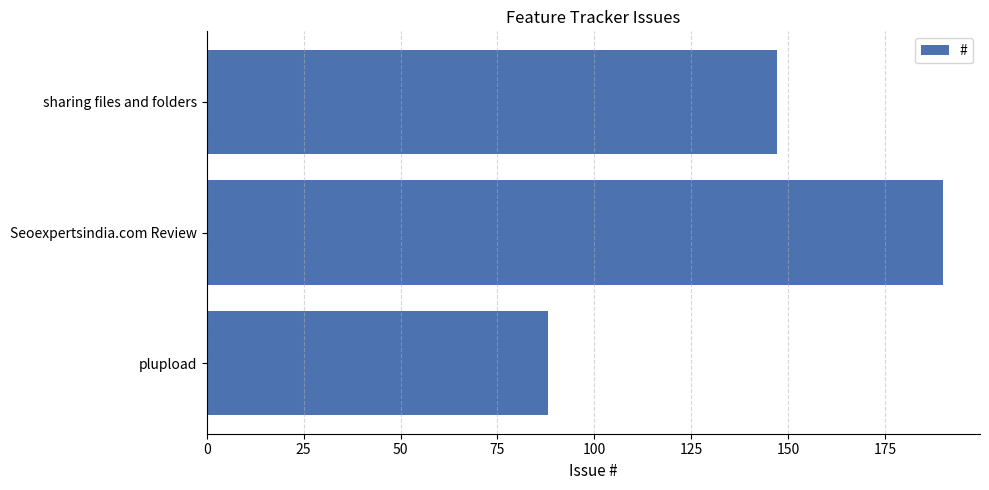

Reading bottom to top, what are all the values shown in this chart?

plupload=88	Seoexpertsindia.com Review=190	sharing files and folders=147